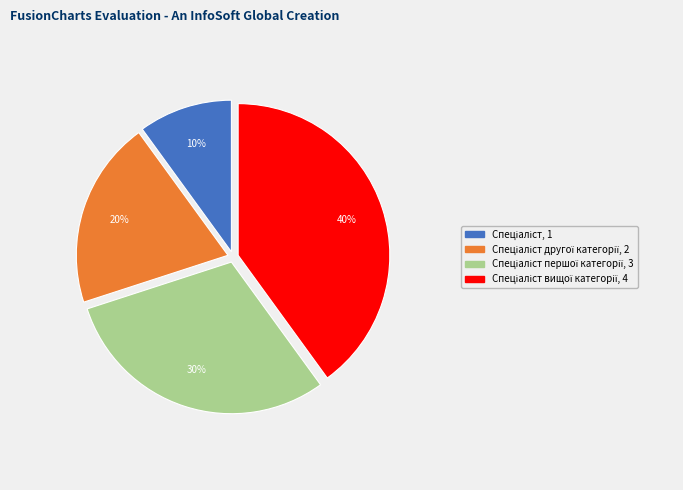

Is there any slice that represents more than half of the pie?

No